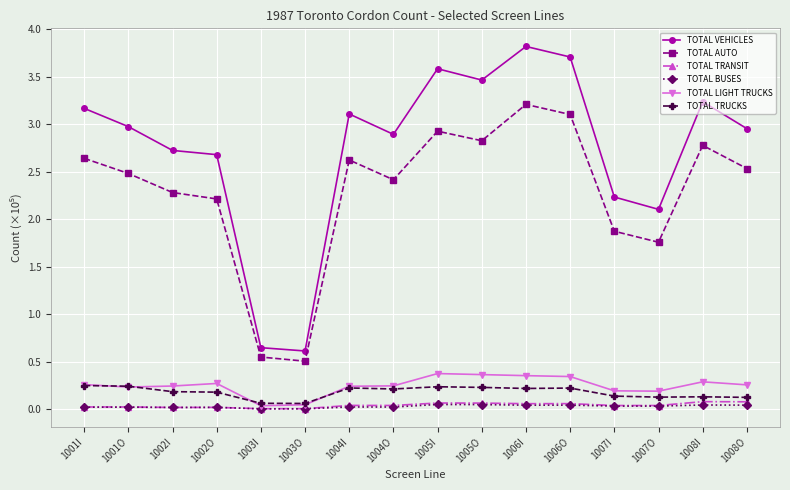

Which series has the largest range (max minus min)?

TOTAL VEHICLES